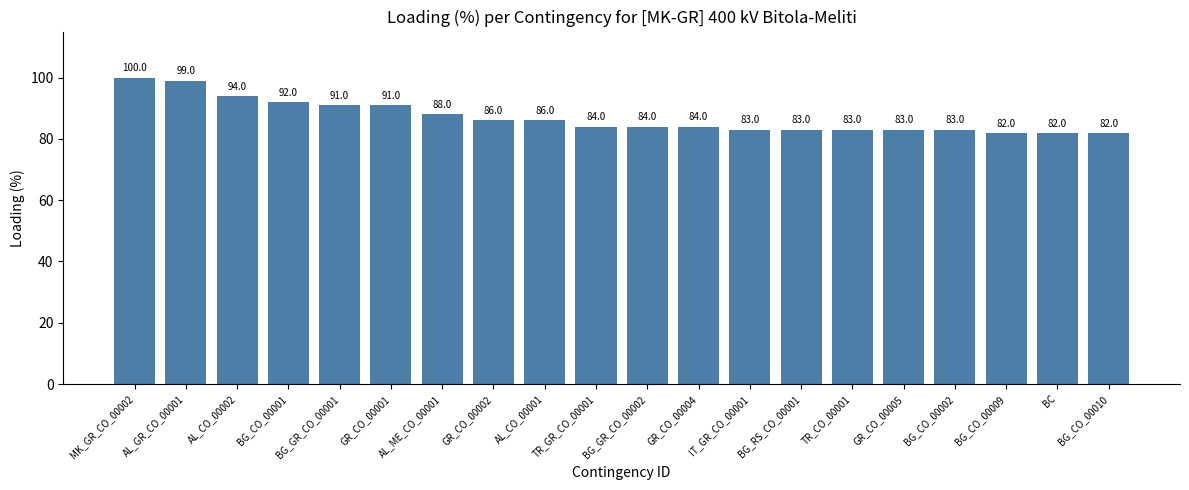

Reading right to left, list all the values displayed in this chart.

82	82	82	83	83	83	83	83	84	84	84	86	86	88	91	91	92	94	99	100